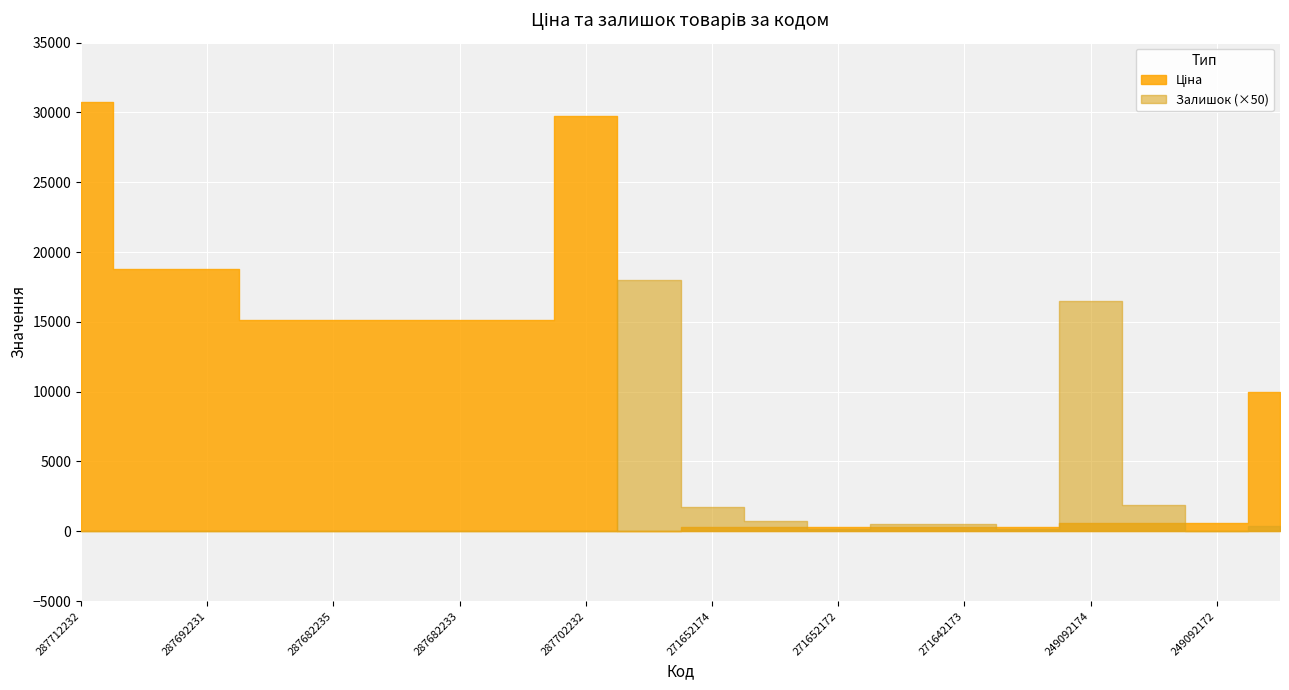

List the series in order of their overall mean, lowest first.

Залишок, Ціна